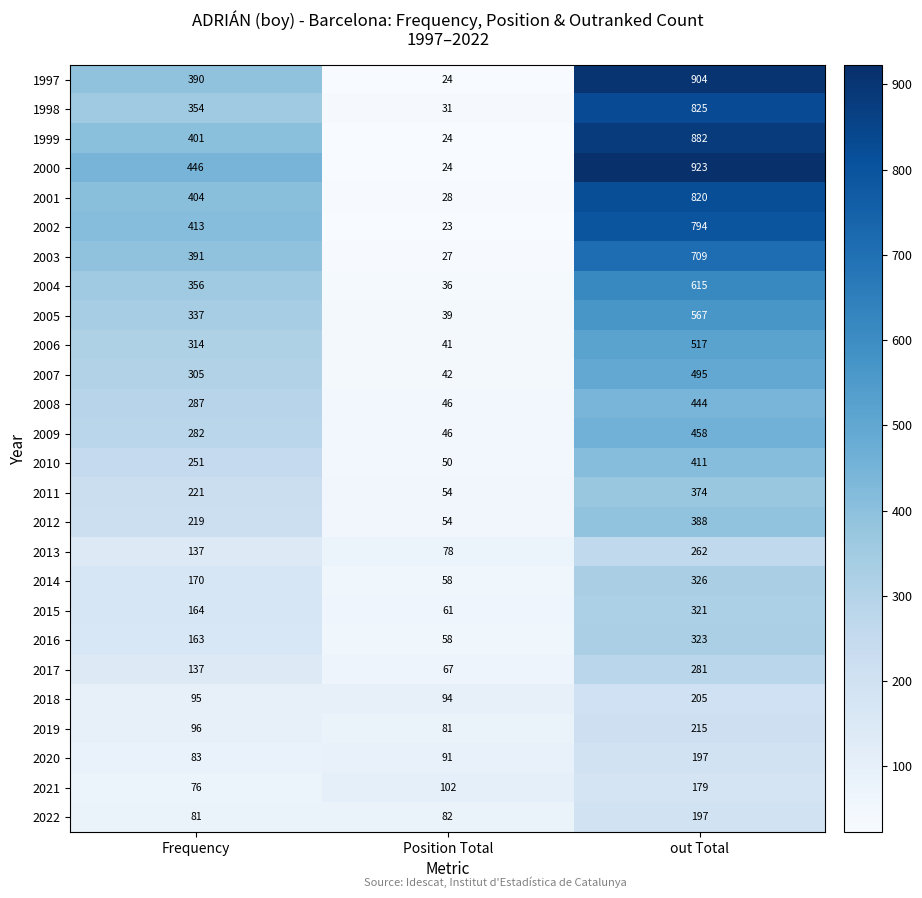

What is the sum of all 2017 values?

485